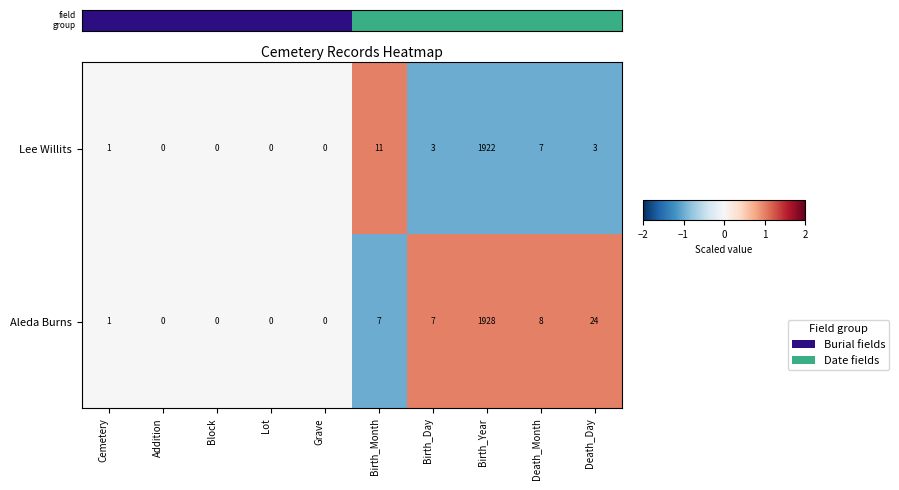

Rank the series by their maximum value, from highest to lowest.

Aleda Burns, Lee Willits